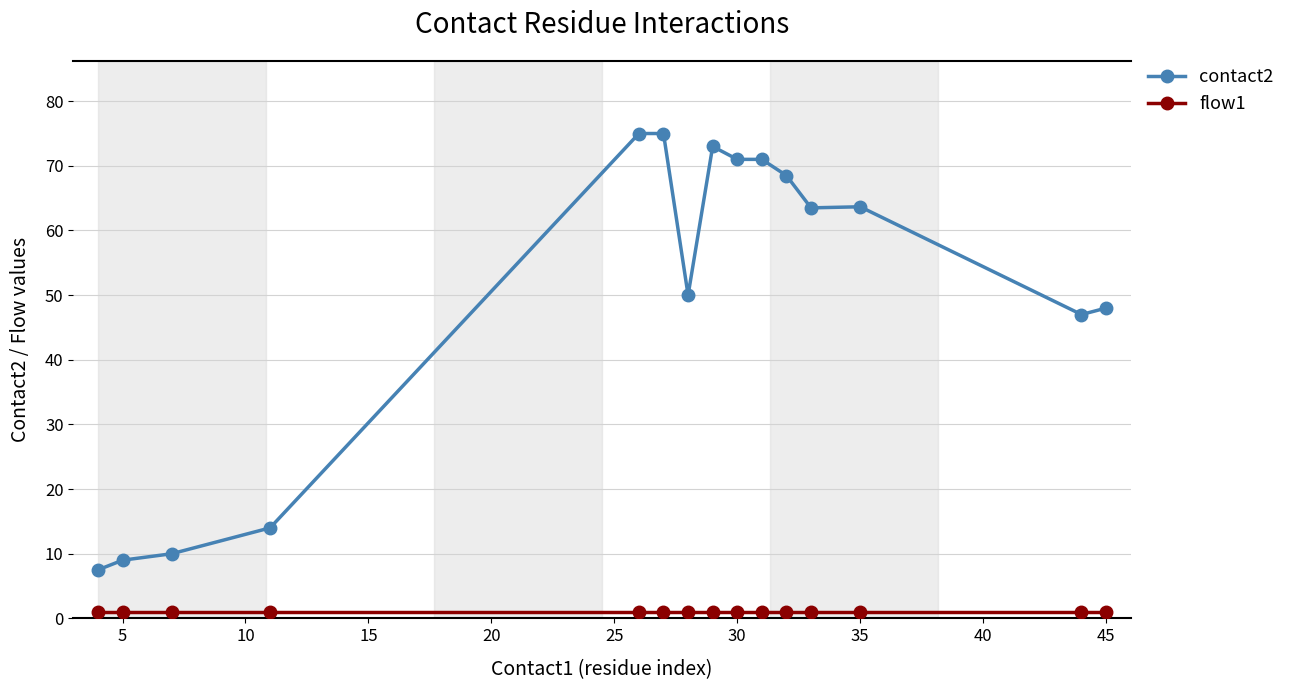

Which series has the largest total across all categories?

contact2